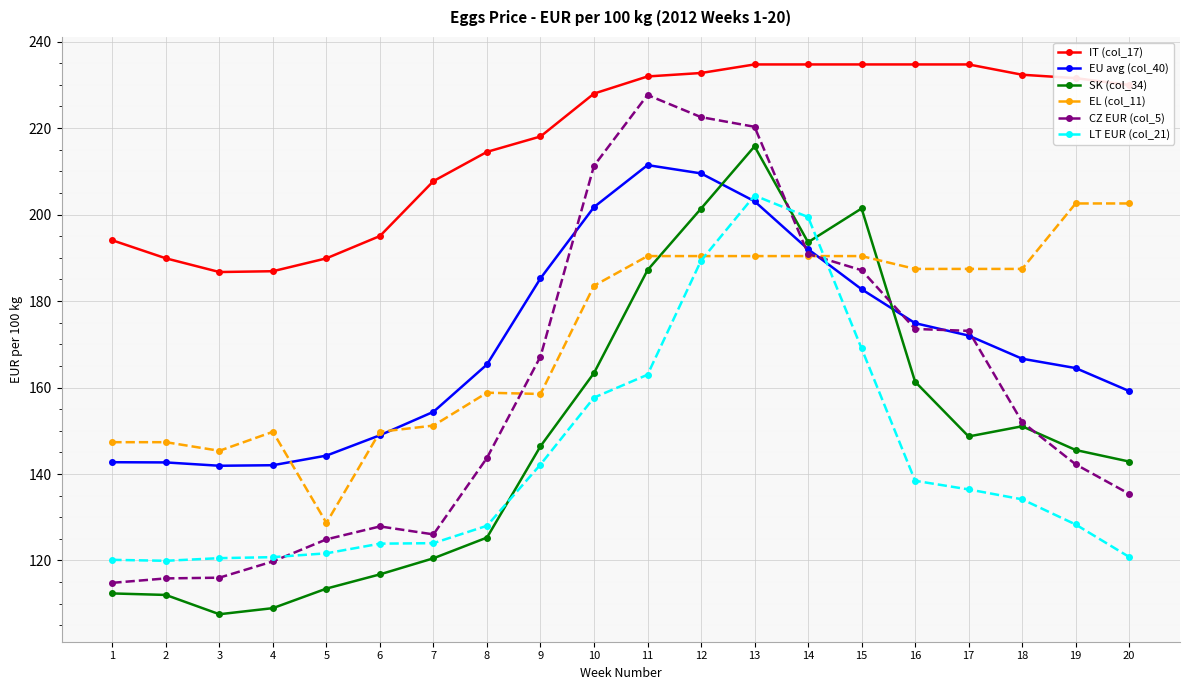

Which category has the lowest value in the SK (col_34) series?

3